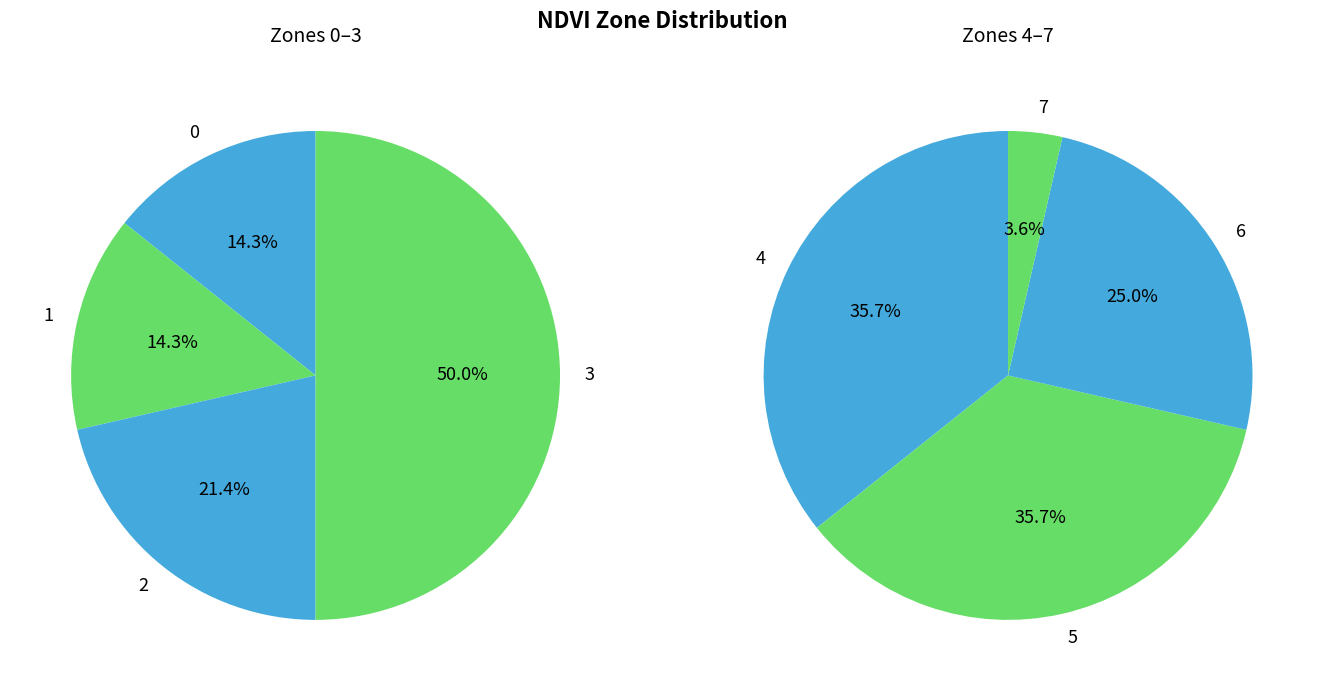

Which category has the biggest portion of the pie?

4